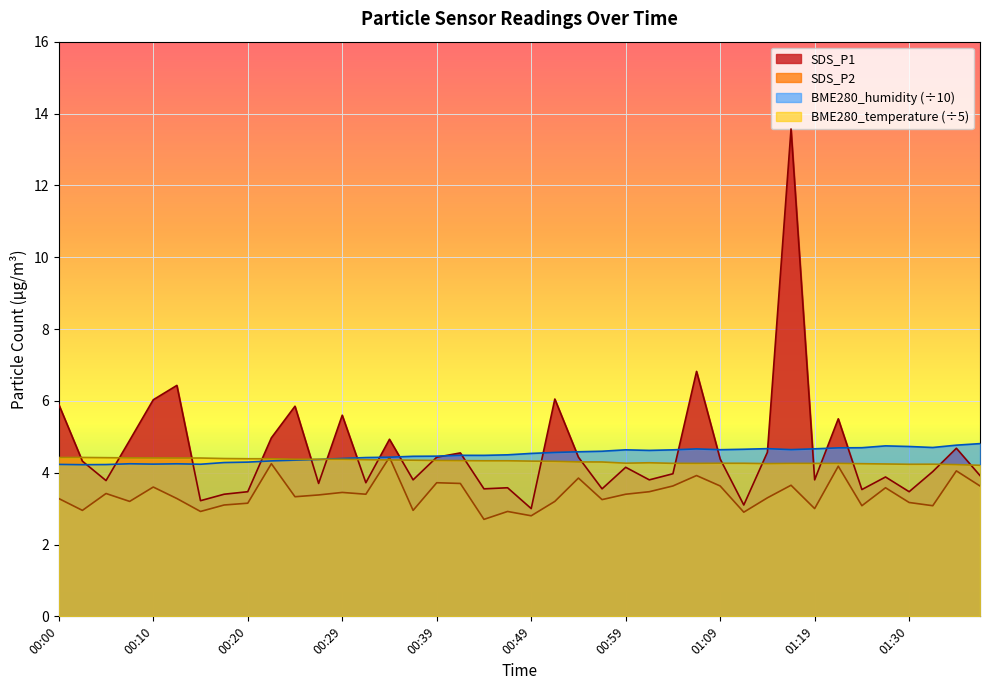

What is the difference between the SDS_P1 values at 00:05 and 01:12?

0.7